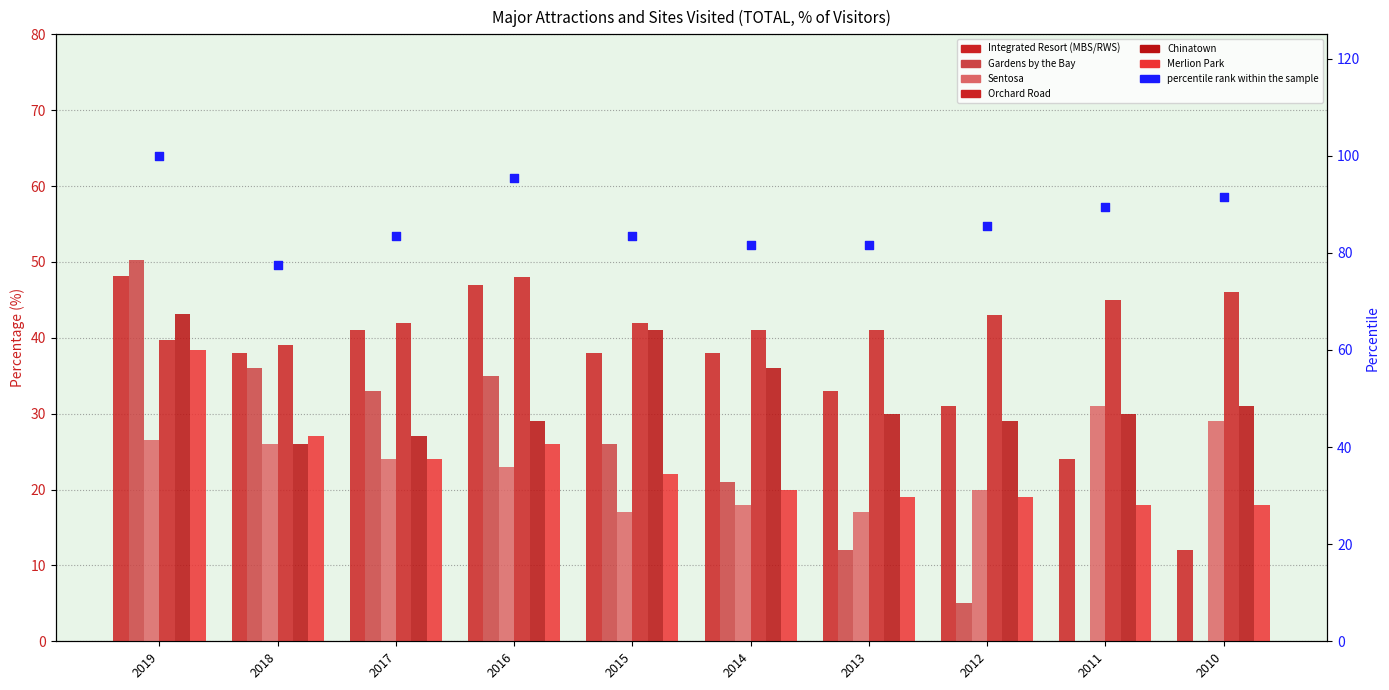

Which series has the widest spread of Y values?

Gardens by the Bay